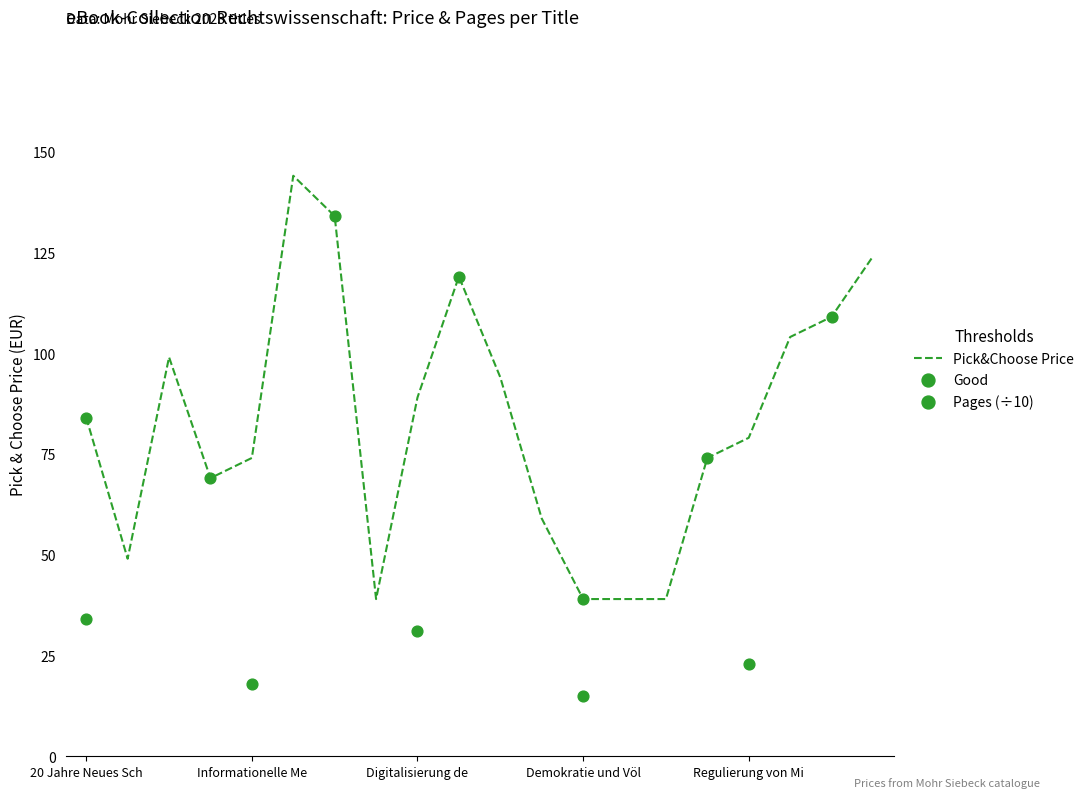

What is the change in value from Forschung als Handlungs to Methoden steuerrechtlicher?

-70